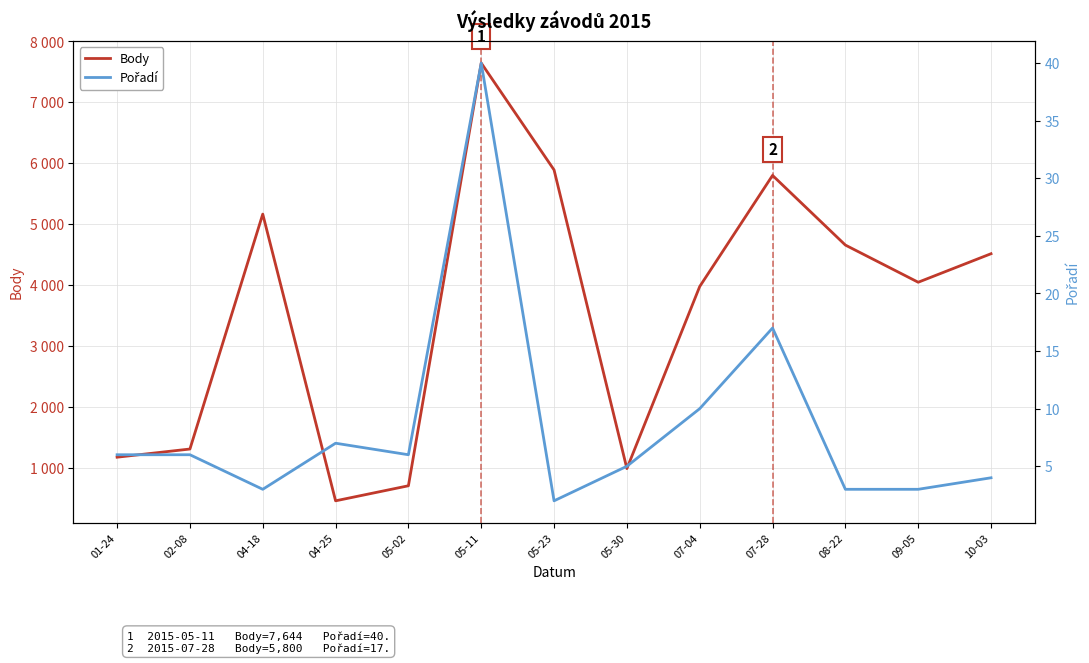

What is the difference between the Body values at 04-18 and 05-02?

4458